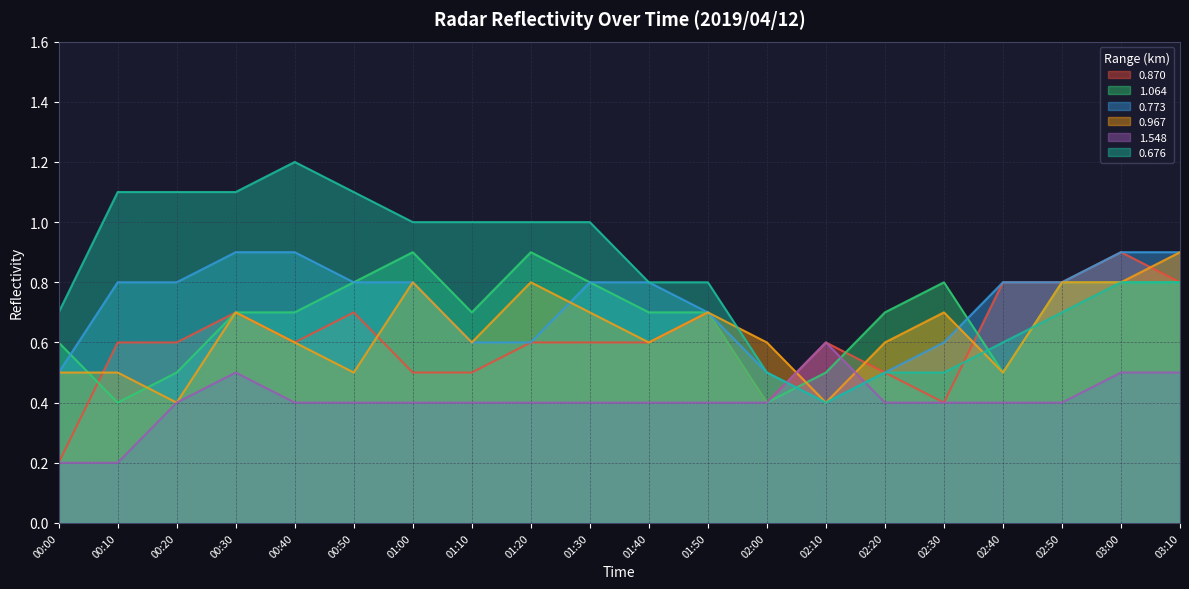

What position from the right is 02:10?

7